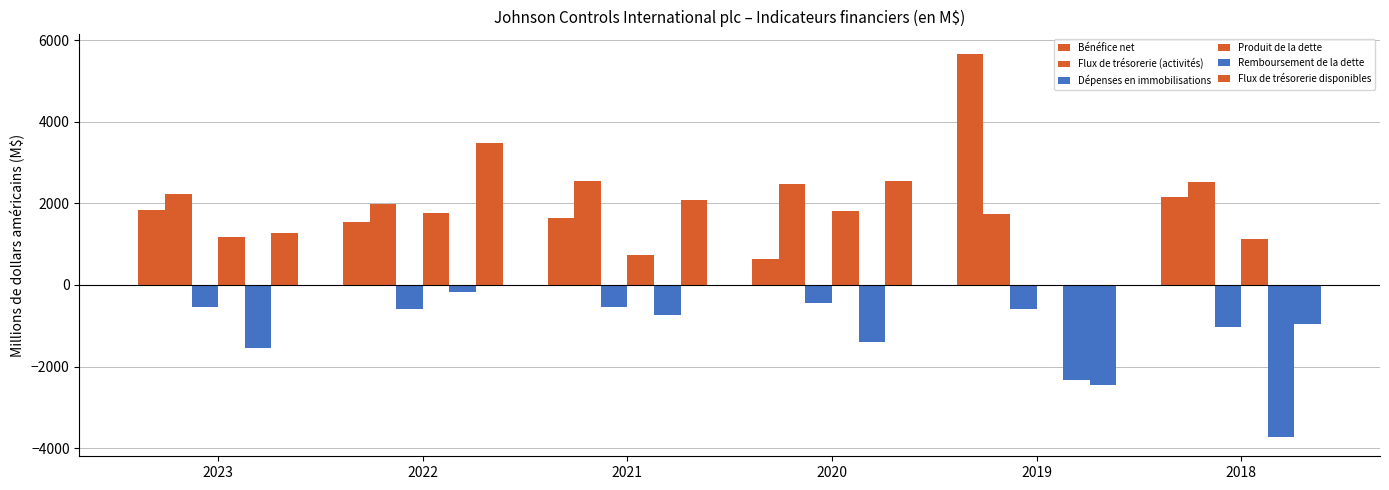

Rank the series by their maximum value, from lowest to highest.

Dépenses en immobilisations, Remboursement de la dette, Produit de la dette, Flux de trésorerie (activités), Flux de trésorerie disponibles, Bénéfice net